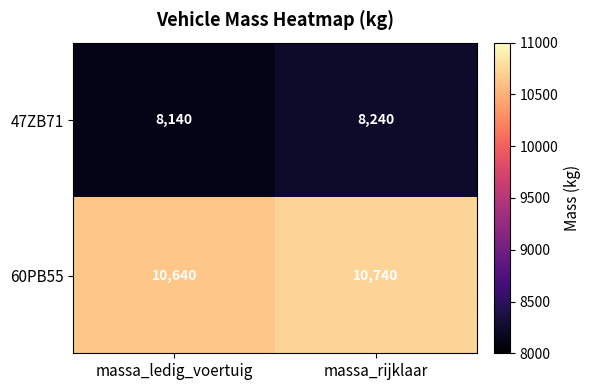

Reading left to right, what are all the values shown in this chart?

47ZB71: massa_ledig_voertuig=8140	massa_rijklaar=8240
60PB55: massa_ledig_voertuig=10640	massa_rijklaar=10740